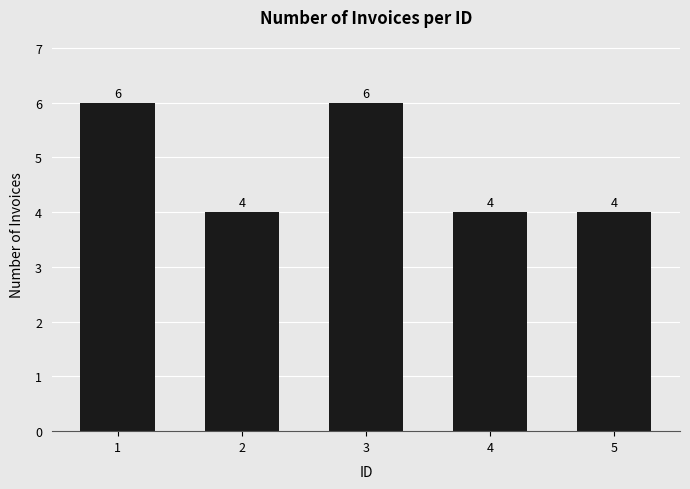

Are the bars grouped side by side (vs. stacked)?

No